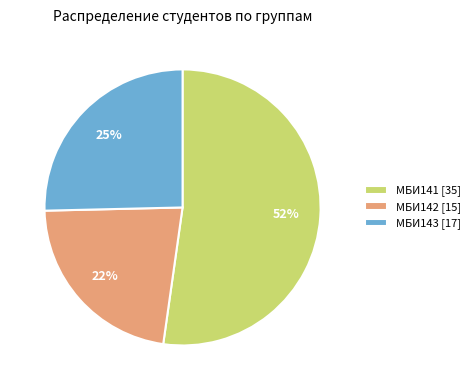

What is the largest slice in the pie chart?

МБИ141 [35]